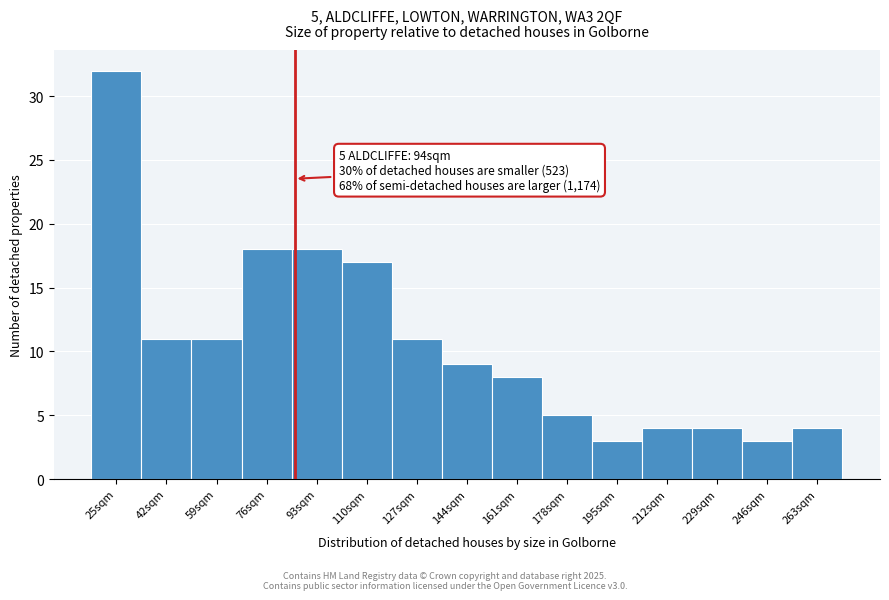

Reading right to left, what are all the values shown in this chart?

4	3	4	4	3	5	8	9	11	17	18	18	11	11	32